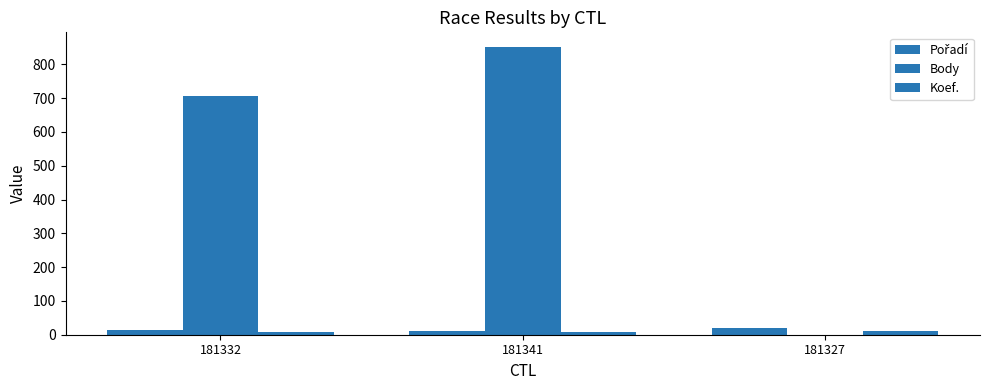

What is the label of the 2nd bar from the right?

181341